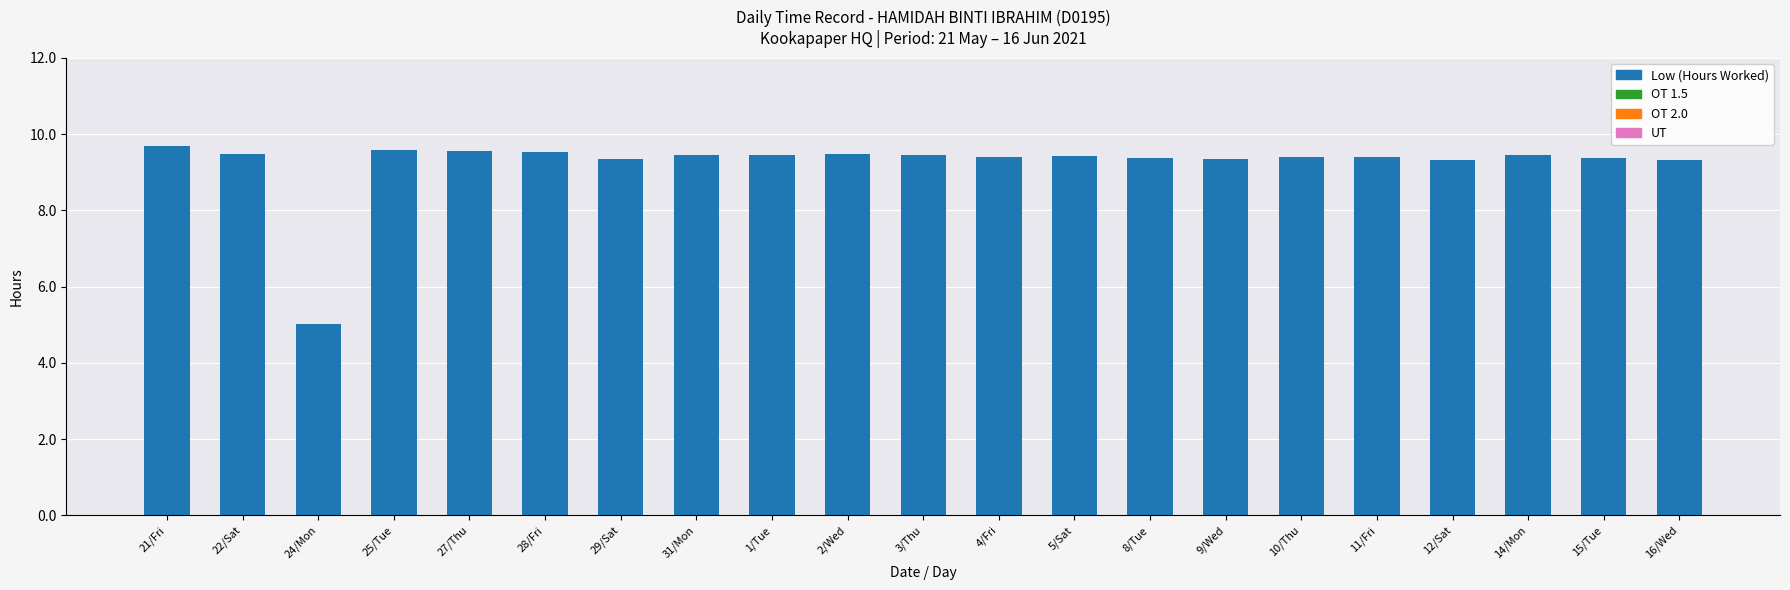

What position from the right is 11/Fri?

5